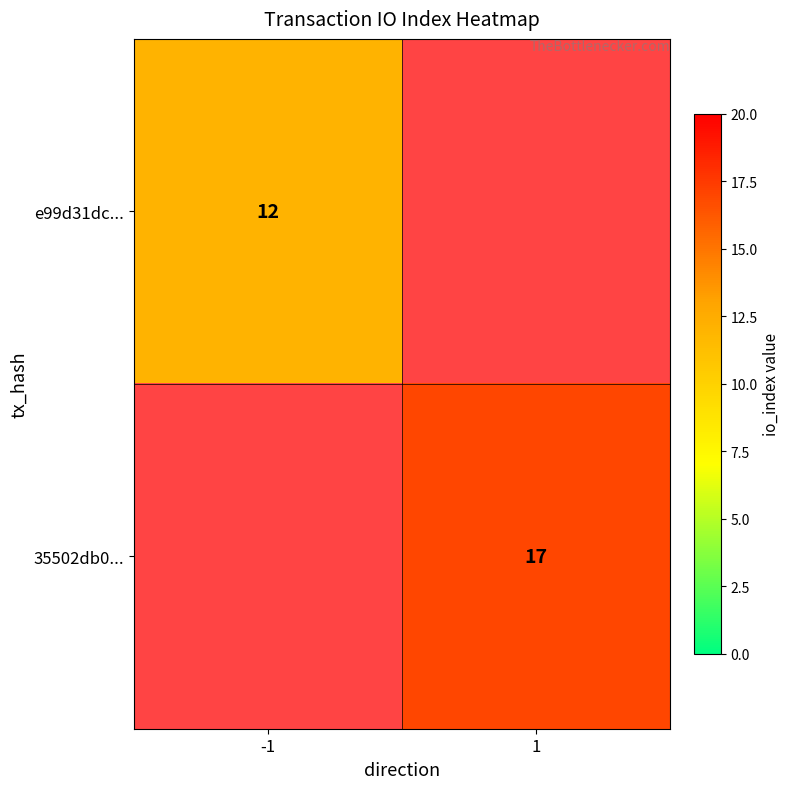

Is the value of 35502db0... at 1 greater than the value of e99d31dc... at -1?

Yes